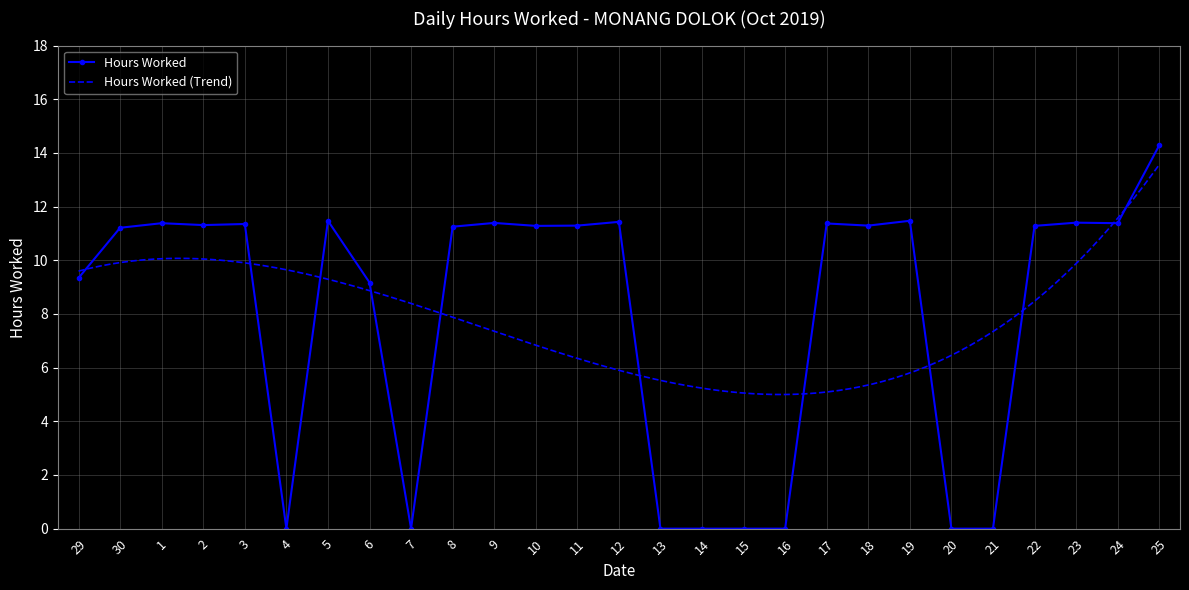

What position from the right is 19?

7